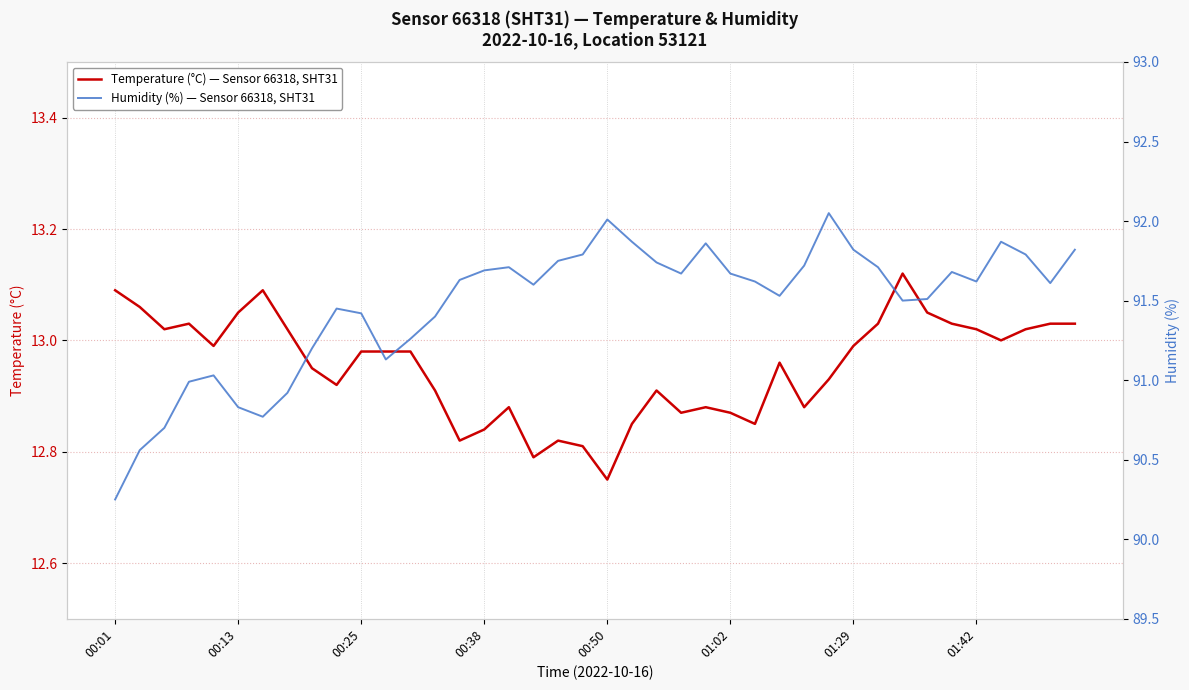

What is the value of the Temperature (°C) — Sensor 66318, SHT31 point at the 1st from the left?

13.1